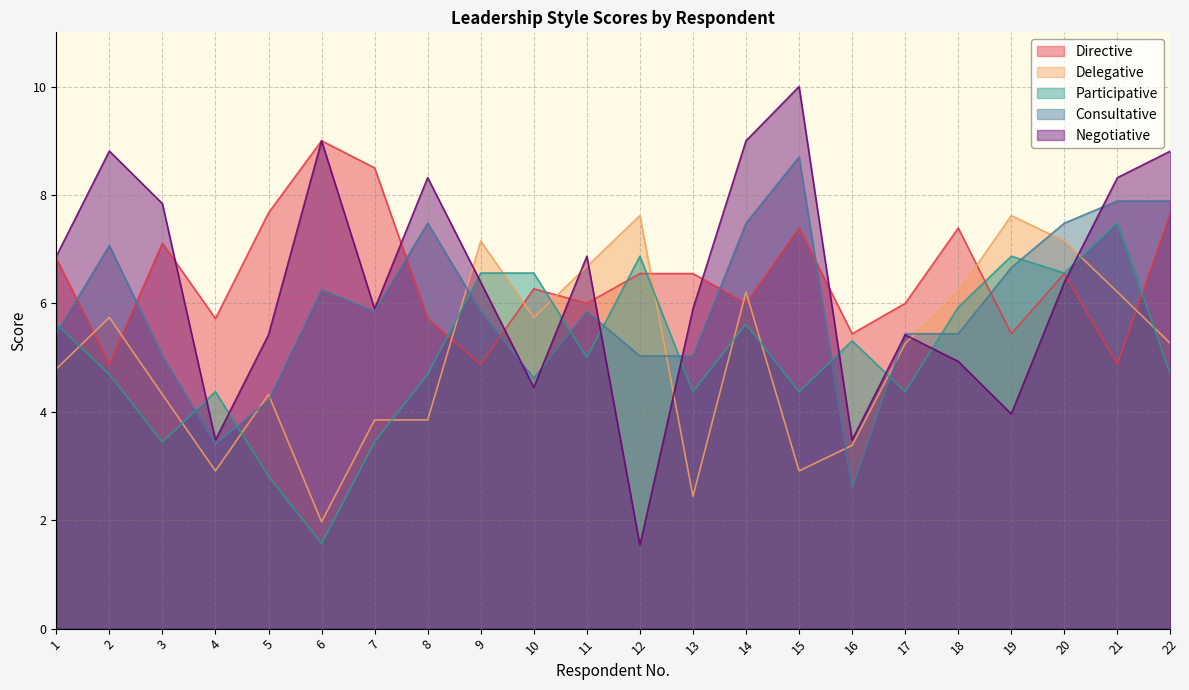

True or false: Directive and Consultative cross at least once.

True